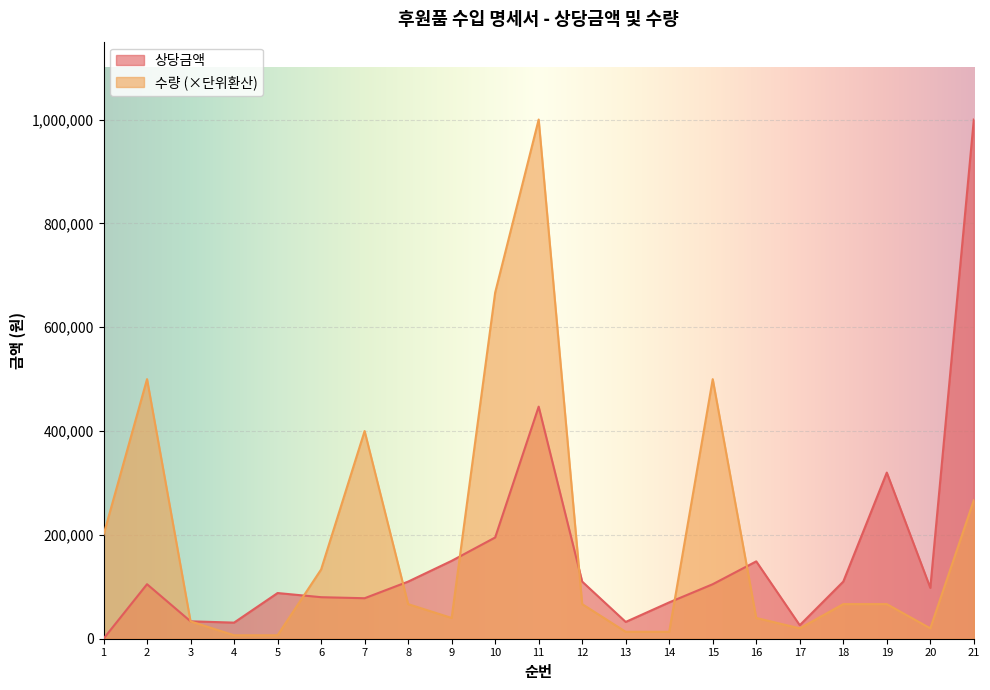

At which label does 수량 reach its peak?

11